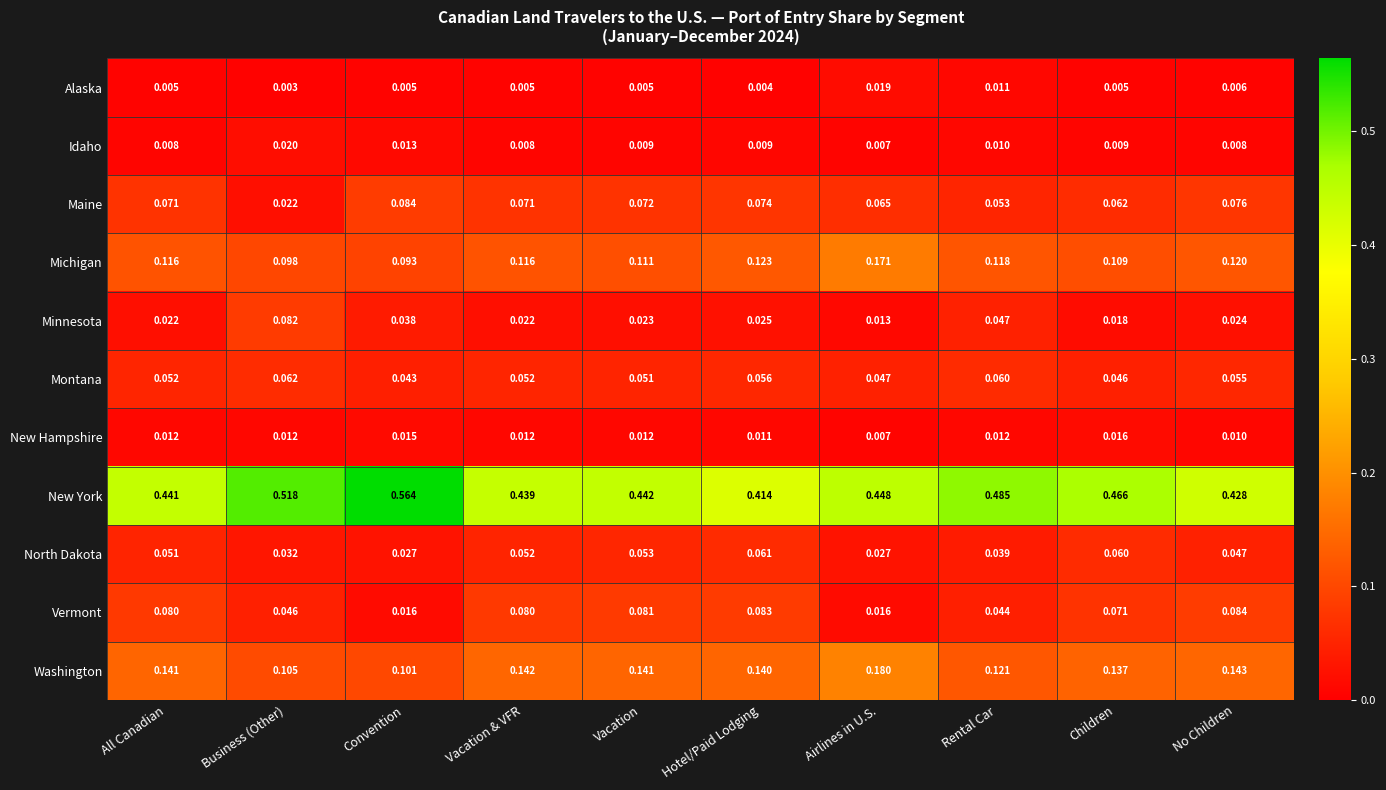

Which series has the largest range (max minus min)?

New York